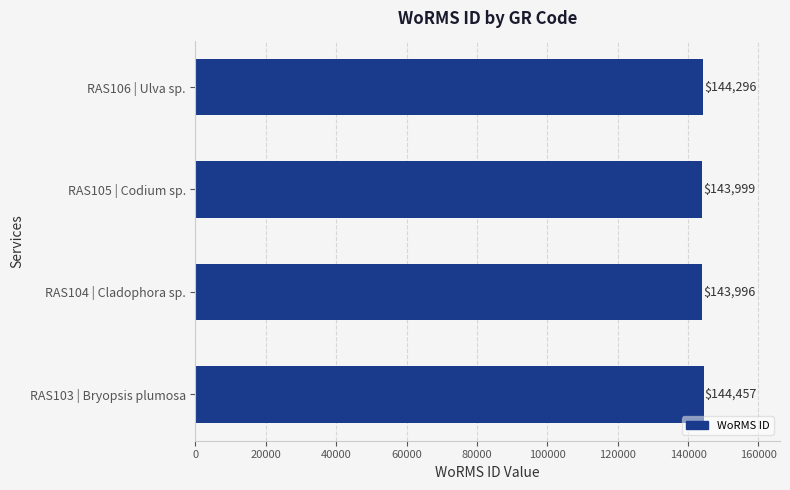

What is the greatest value displayed?

144457